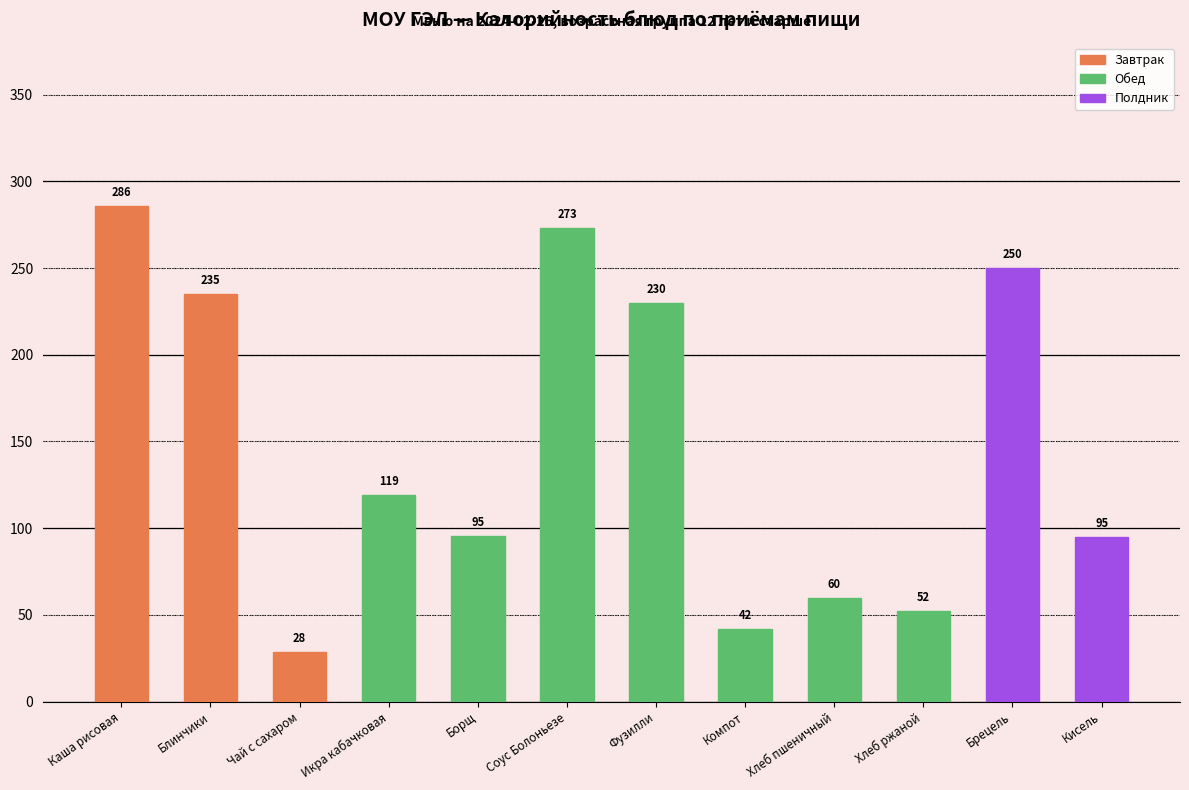

The chart shows a value of 28.5 at Чай с сахаром. True or false?

True